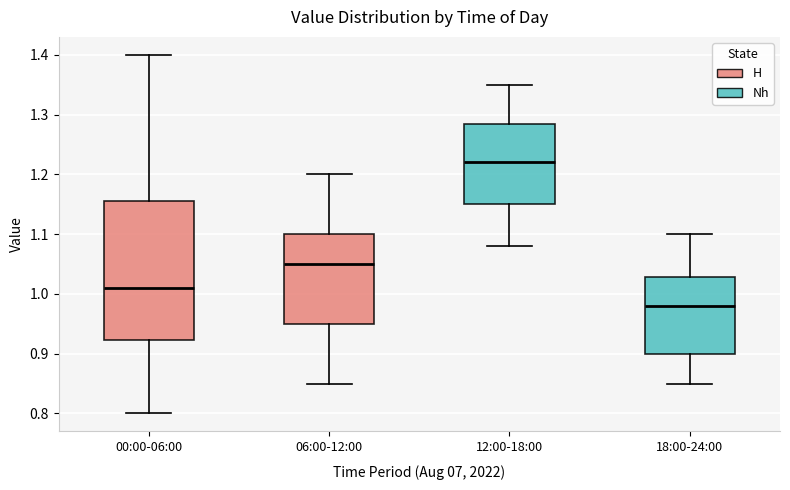

Which box is the tallest, from its lower edge to its upper edge?

00:00-06:00